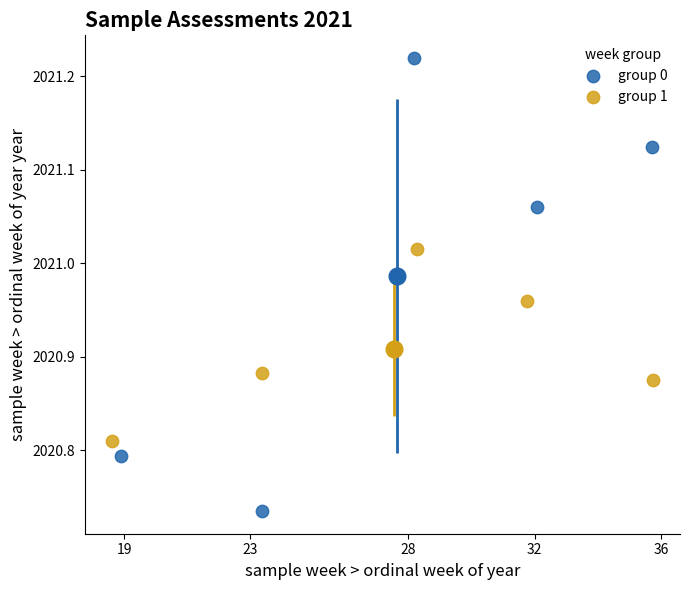

Which series contains the highest Y value?

group 0